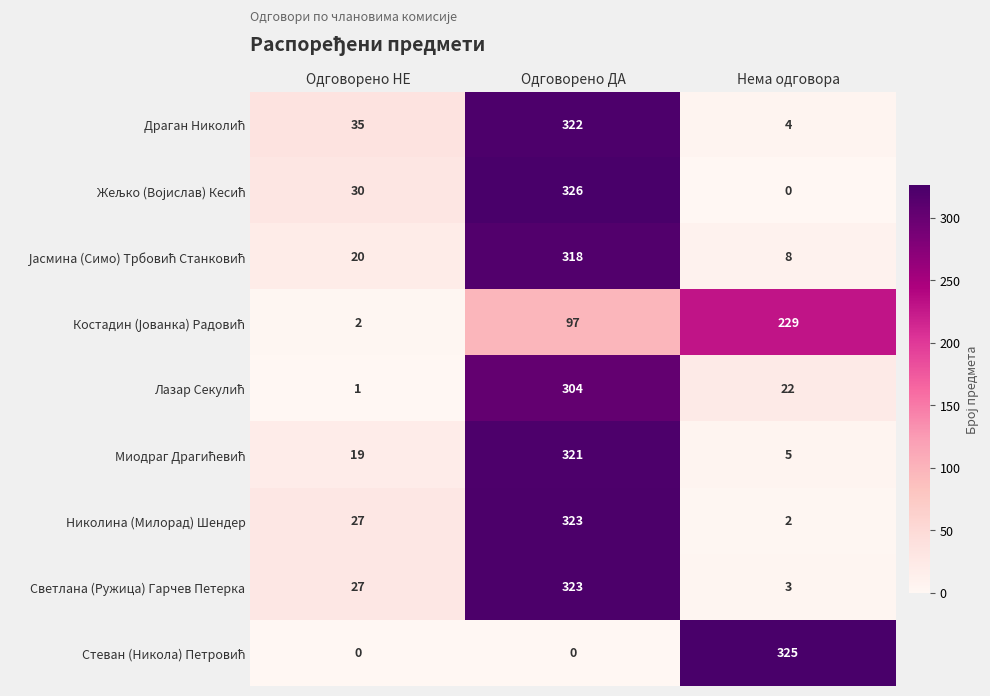

The Светлана (Ружица) Гарчев Петерка series shows 214 at Одговорено ДА. True or false?

False